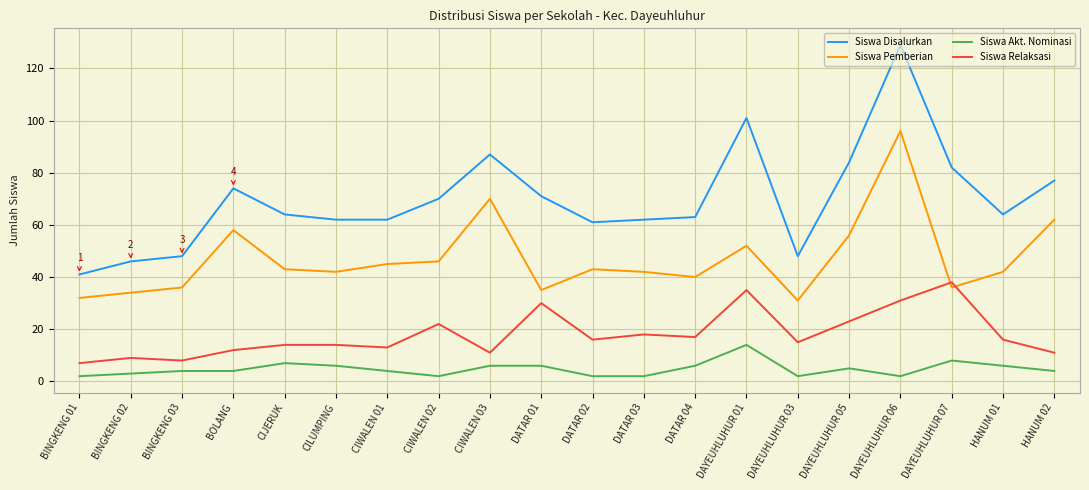

List the series in order of their peak value, highest first.

Siswa Disalurkan, Siswa Pemberian, Siswa Relaksasi, Siswa Akt. Nominasi